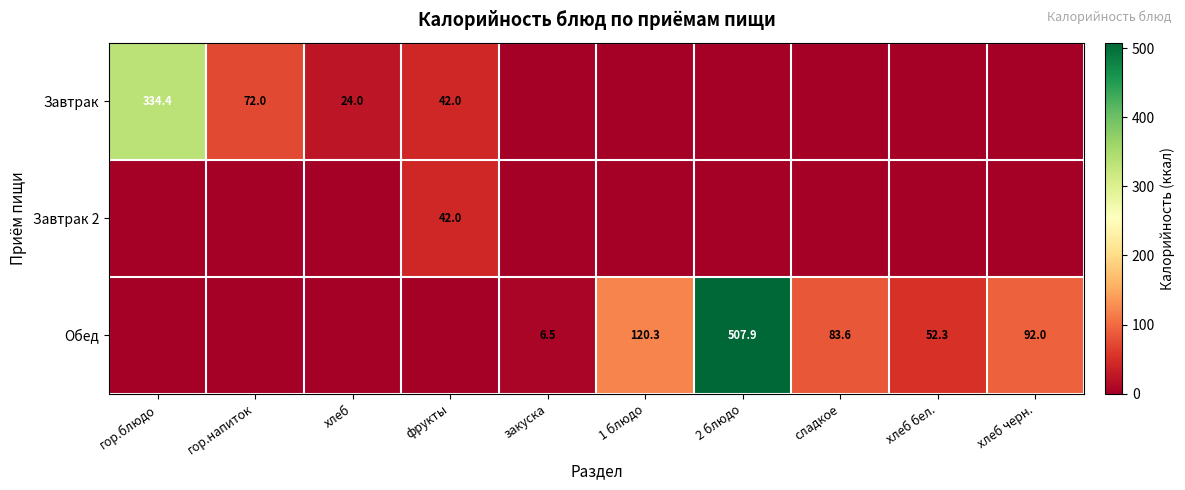

True or false: Завтрак has a value of 92.0 at гор.блюдо.

False